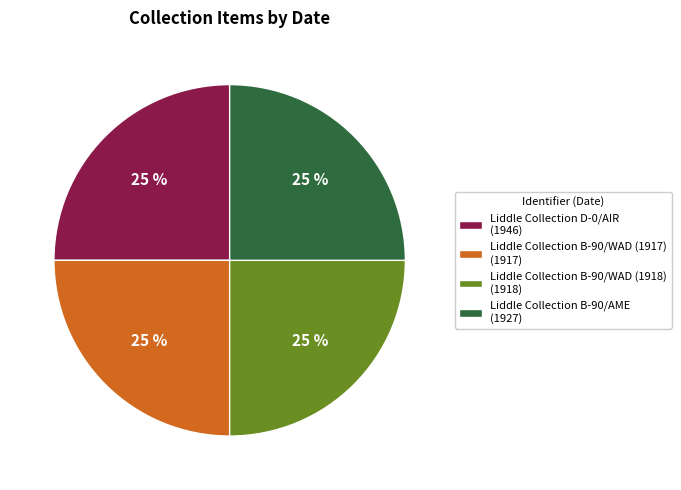

True or false: Liddle Collection D-0/AIR (1946) accounts for 25% of the total.

True